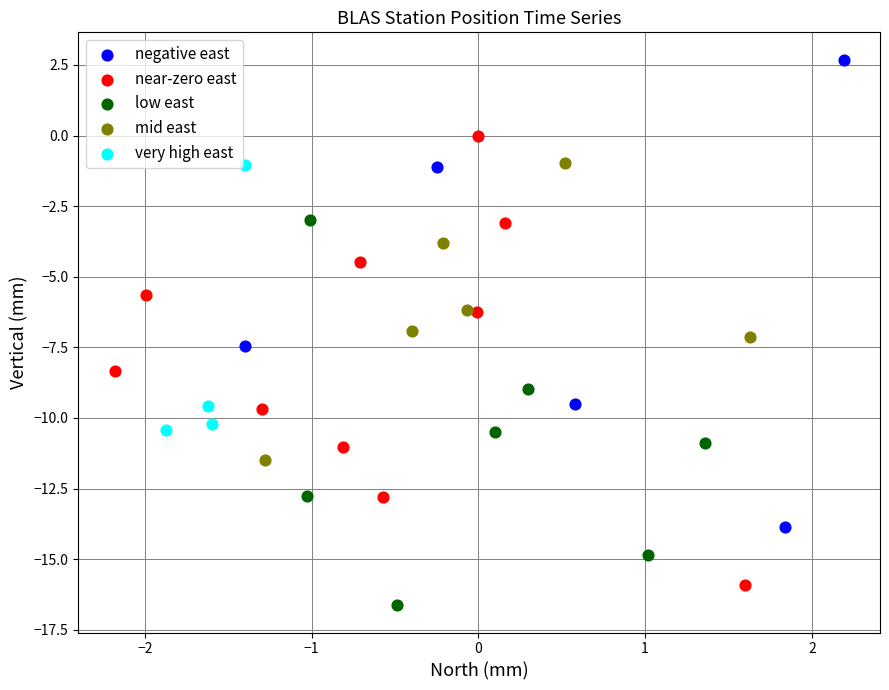

Which series has the largest Y range (max minus min)?

negative east